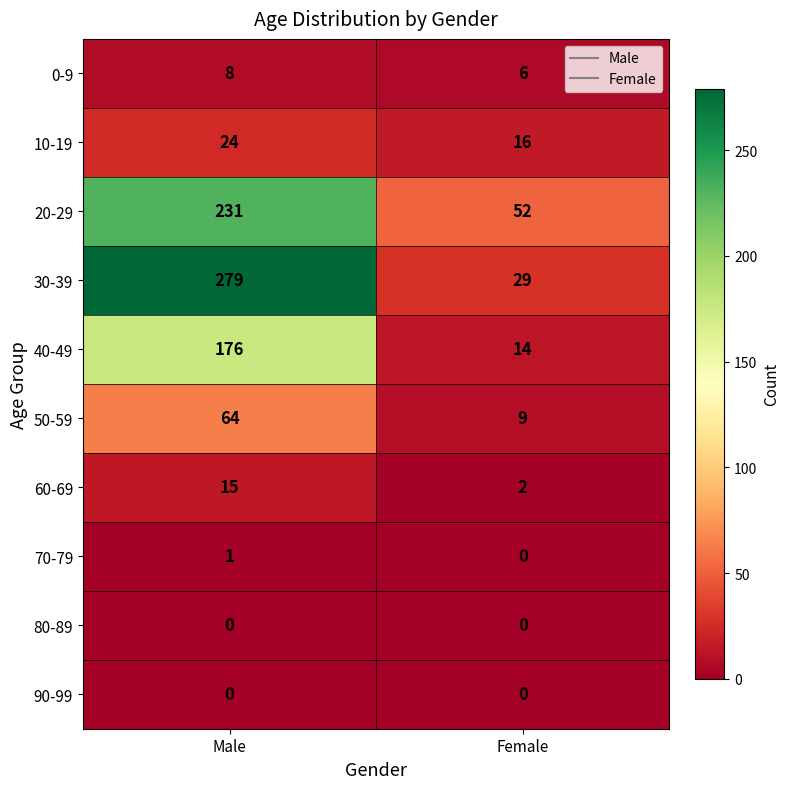

Which series has the largest total across all categories?

30-39